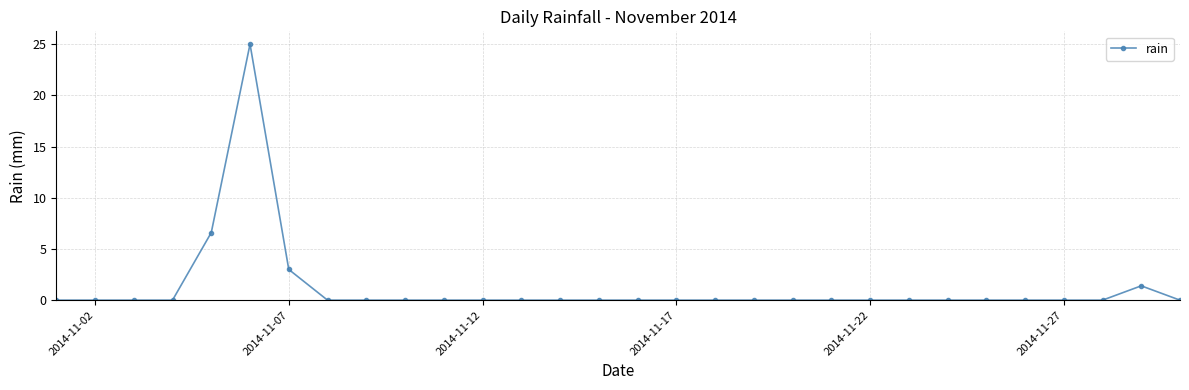

What is the maximum value shown in the chart?

25.0